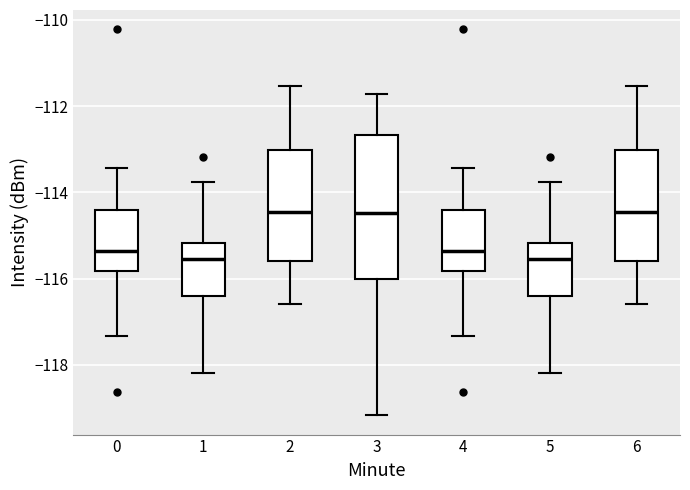

Reading left to right, transcribe this box plot: for each box, give where its median line is, the range the box spans, and where its two whiskers end, as read against the y-axis. The values are not printed on the chart, so give them approximately, as read against the axis.

0: median -115.4, box -115.8 to -114.4, whiskers -117.4 to -113.4
1: median -115.6, box -116.4 to -115.2, whiskers -118.2 to -113.8
2: median -114.4, box -115.6 to -113.0, whiskers -116.6 to -111.6
3: median -114.4, box -116.0 to -112.6, whiskers -119.2 to -111.8
4: median -115.4, box -115.8 to -114.4, whiskers -117.4 to -113.4
5: median -115.6, box -116.4 to -115.2, whiskers -118.2 to -113.8
6: median -114.4, box -115.6 to -113.0, whiskers -116.6 to -111.6